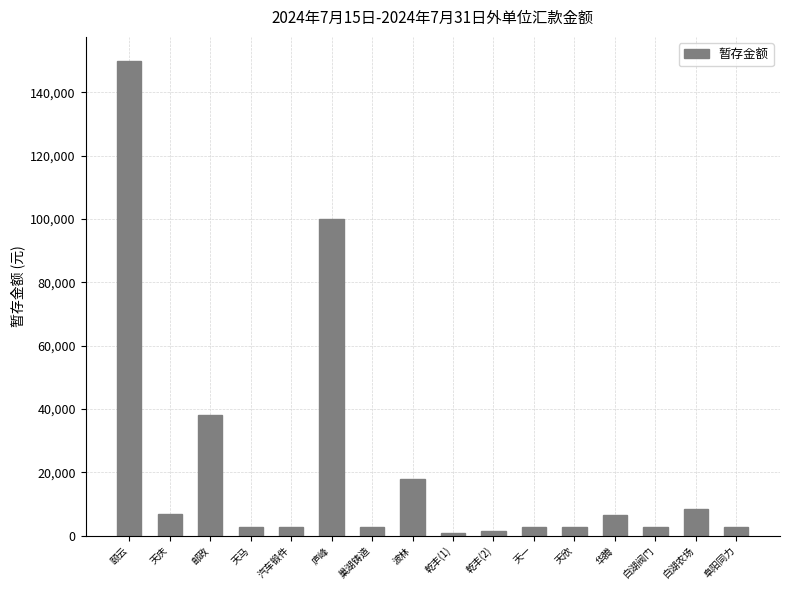

What is the value of the 1st bar from the left?

150000